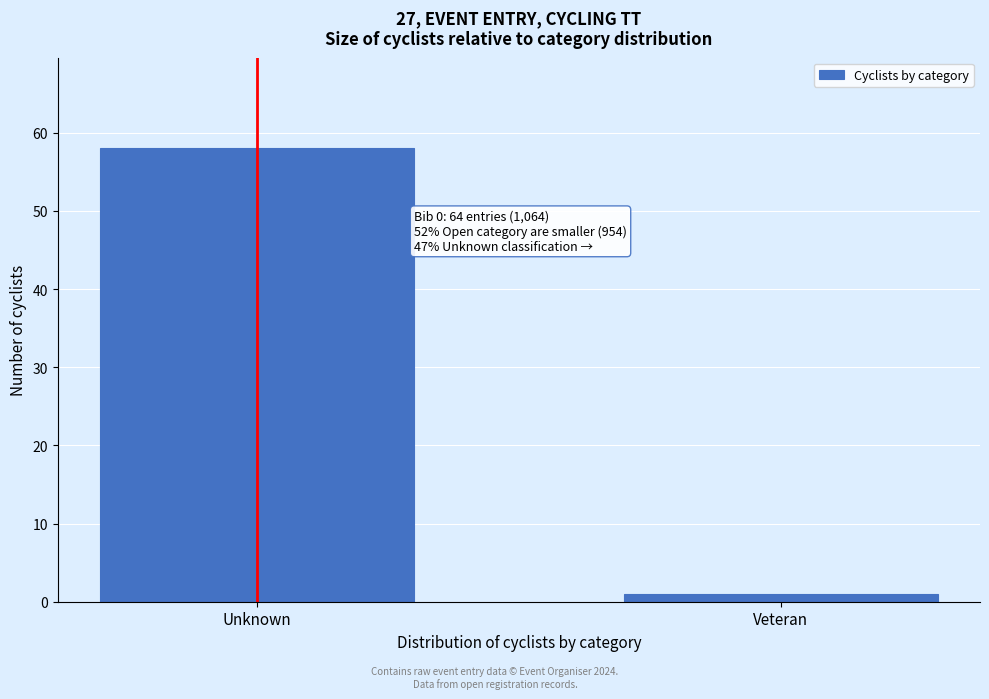

Reading right to left, list all the values displayed in this chart.

Veteran=1	Unknown=58